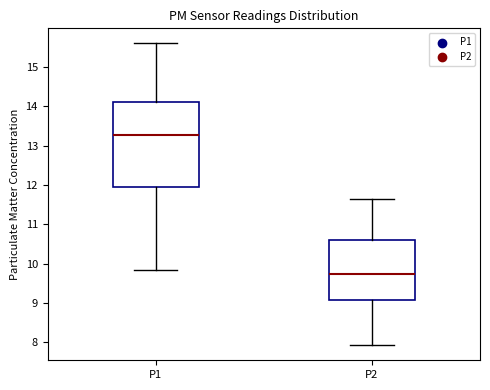

Where does the upper whisker of the box for P1 end on the y-axis? The values are not printed on the chart, so give them approximately, as read against the axis.

15.6